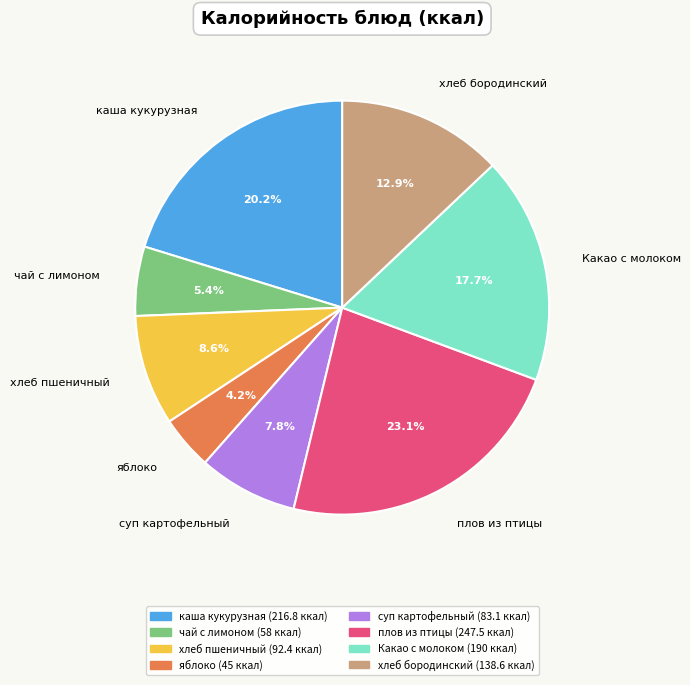

How many slices are in this pie chart?

8